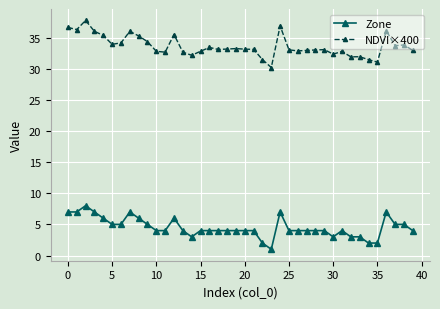

True or false: Zone and NDVI×400 intersect in this chart.

False